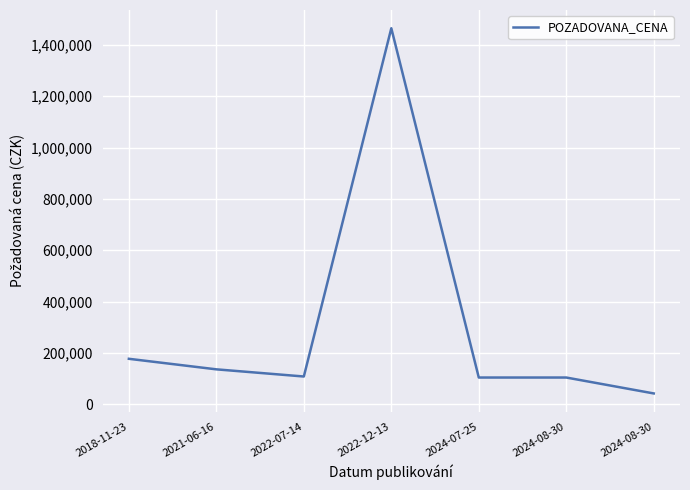

How many series are shown in this chart?

1